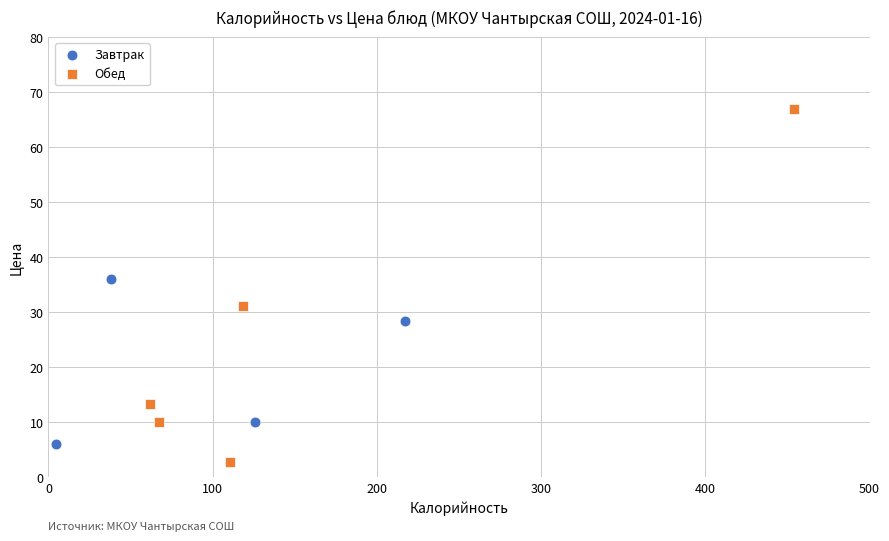

Which series contains the highest Y value?

Обед